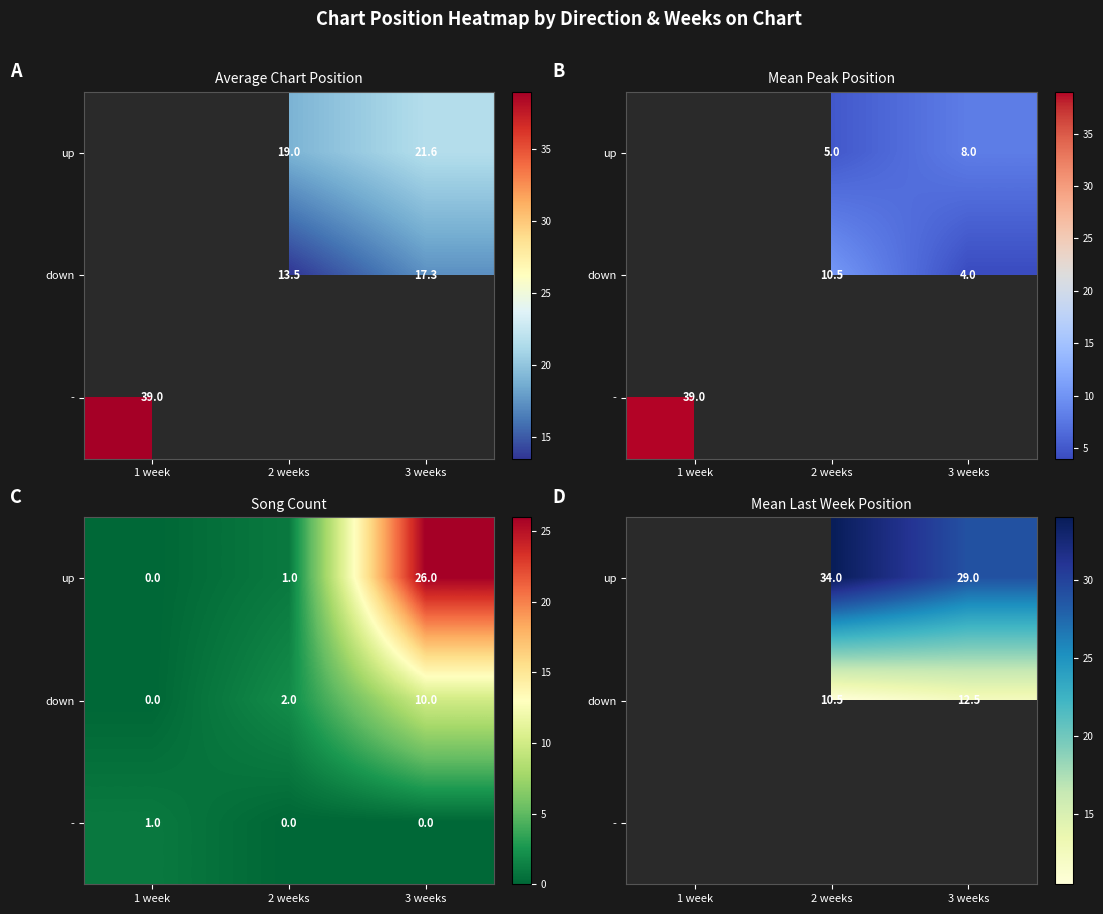

The up series shows 23.3 at 2 weeks. True or false?

False